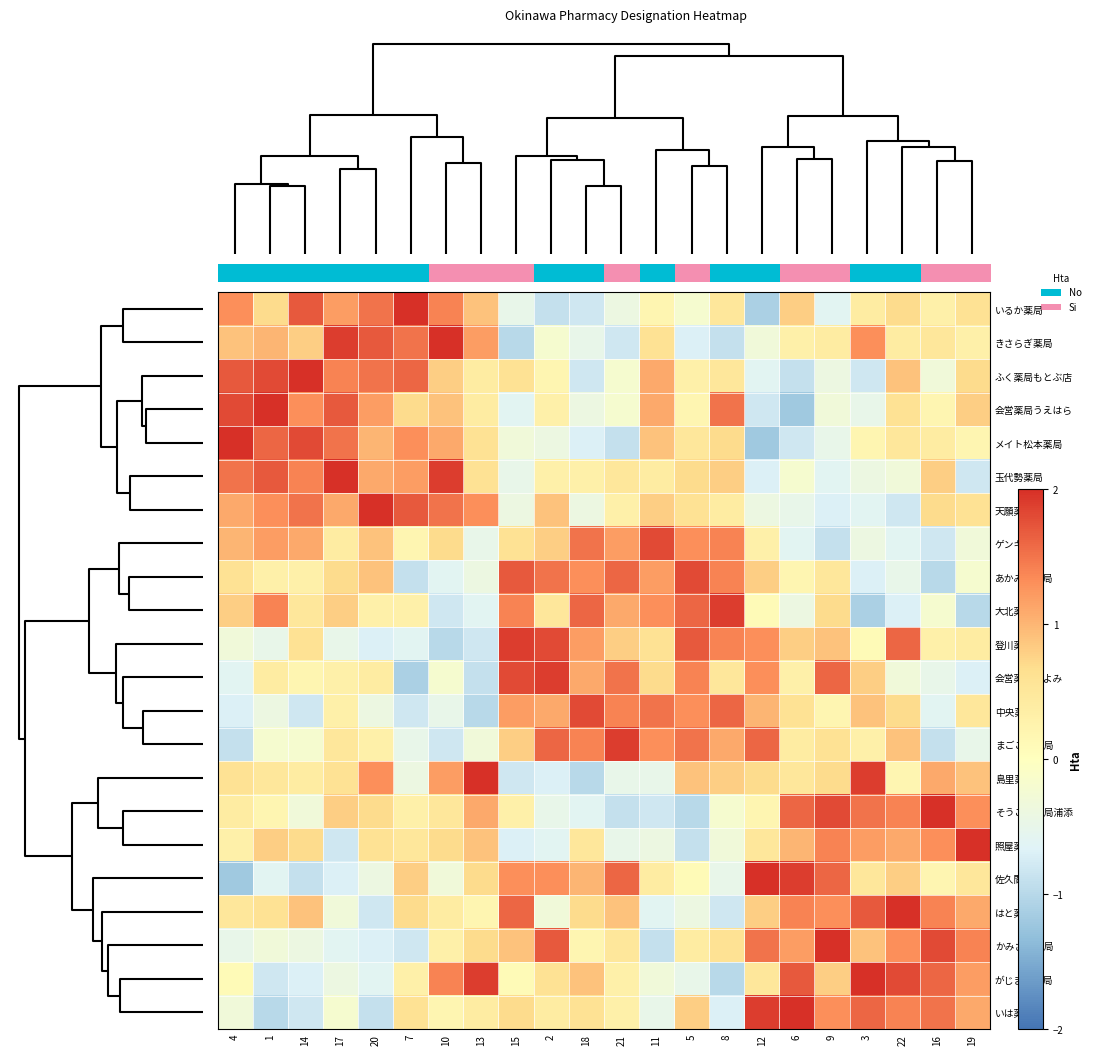

List the series in order of their peak value, lowest first.

ゲンキ薬局, あかみち薬局, 中央薬局, 大北薬局, 登川薬局, 会営薬局とよみ, まごころ薬局, いるか薬局, きさらぎ薬局, 島里薬局, そうごう薬局浦添, 照屋薬局, はと薬局, がじまる薬局, ふく薬局もとぶ店, 会営薬局うえはら, 玉代勢薬局, かみざと薬局, いは薬局, メイト松本薬局, 天願薬局, 佐久間薬局